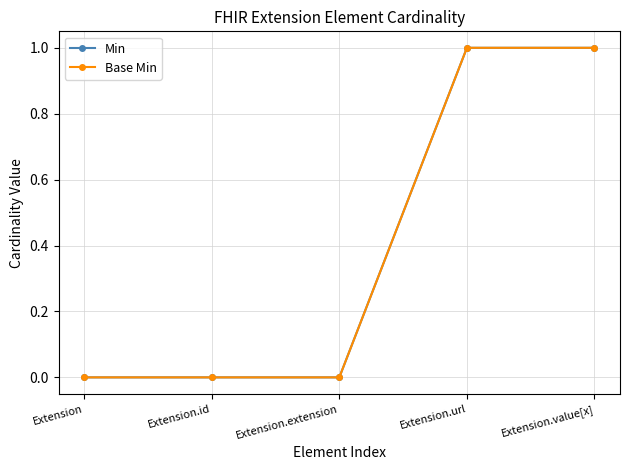

Does the chart have visible grid lines?

Yes